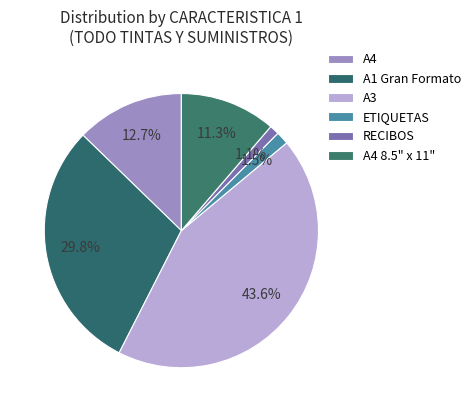

How many segments does this pie chart have?

6